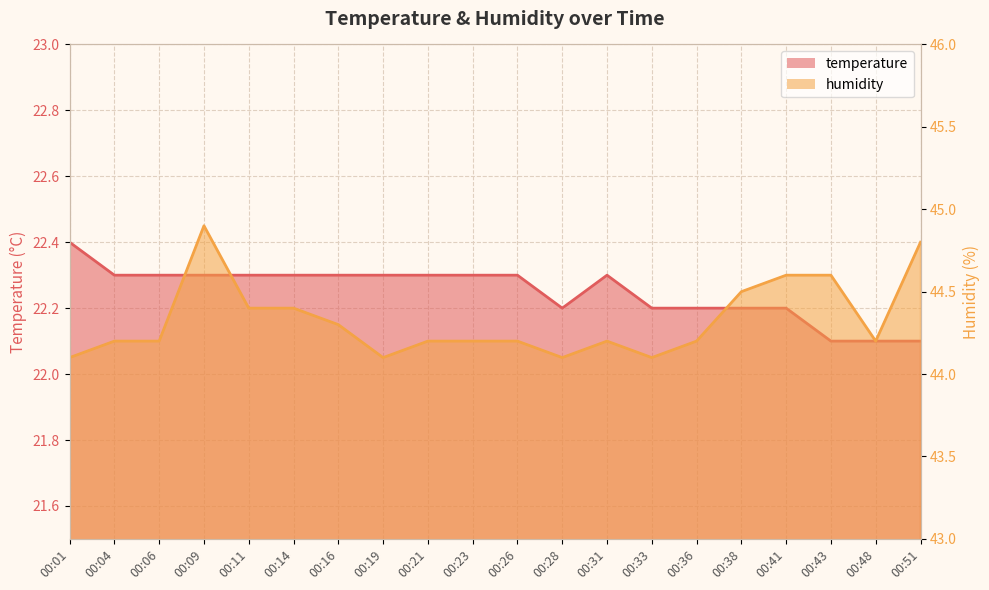

Which series changed the most between 00:23 and 00:26?

temperature